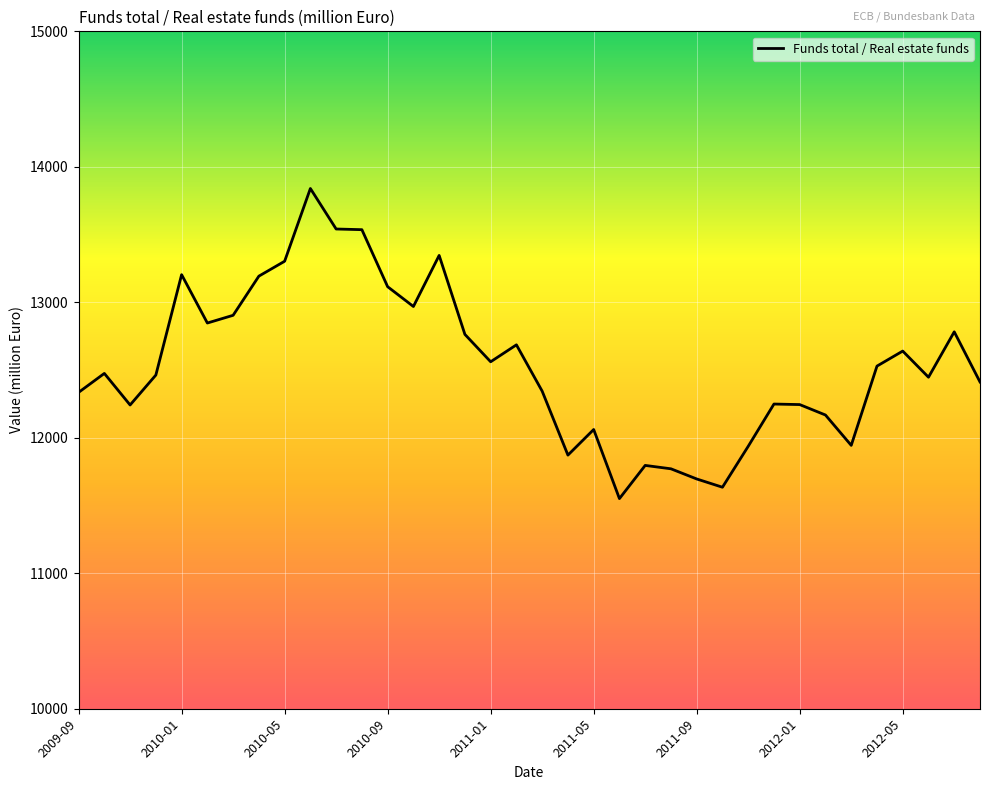

What is the smallest value displayed?

11551